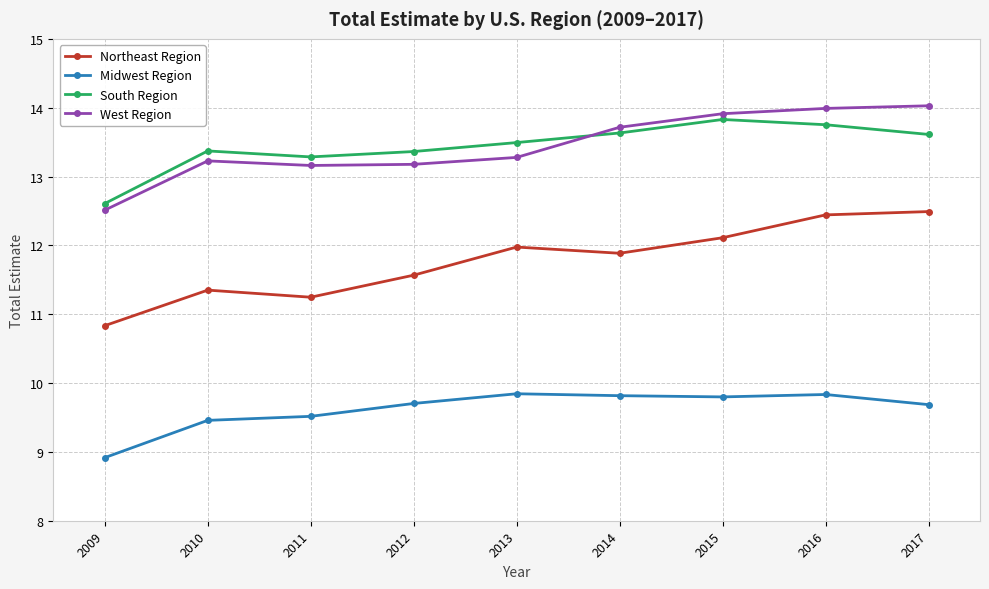

True or false: Northeast Region and South Region intersect in this chart.

False